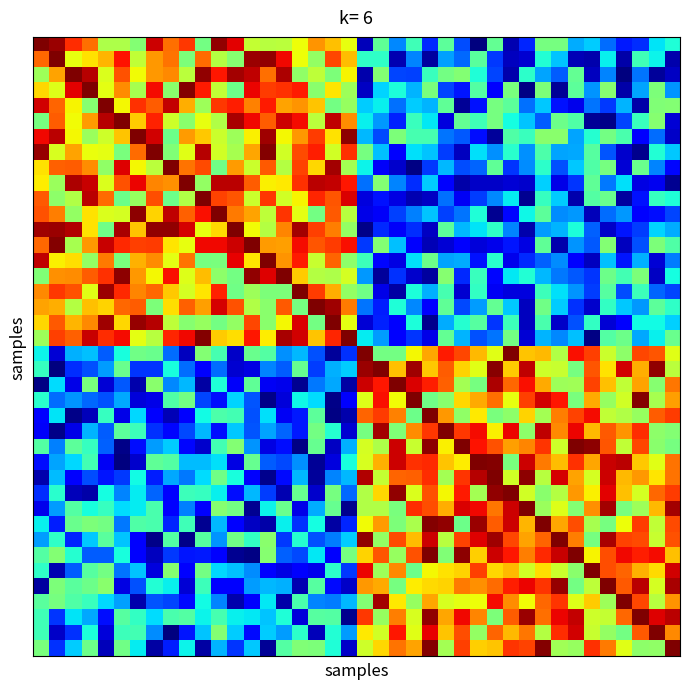

What is the smallest value displayed?

1193.2